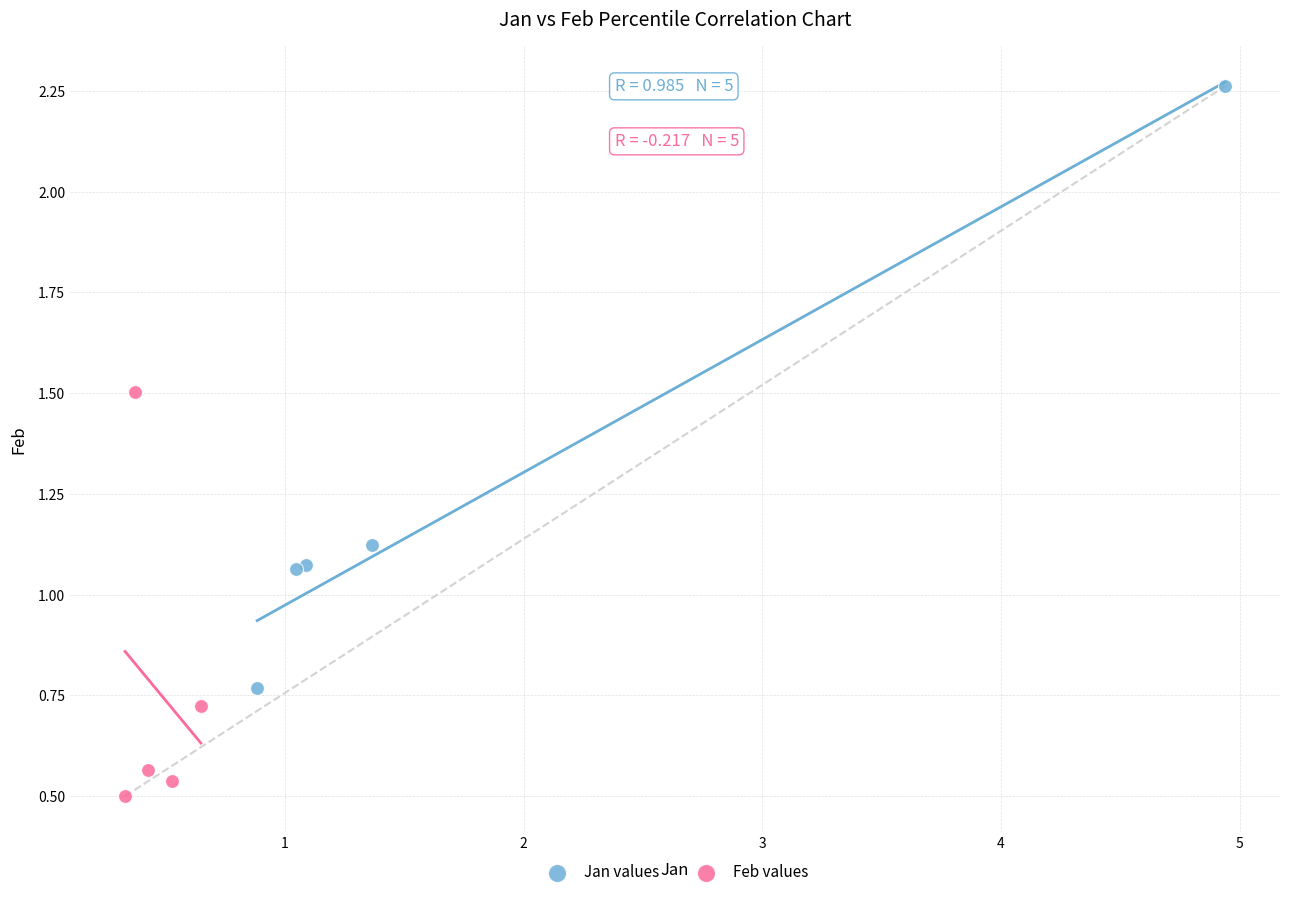

Which series contains the lowest Y value?

Feb values